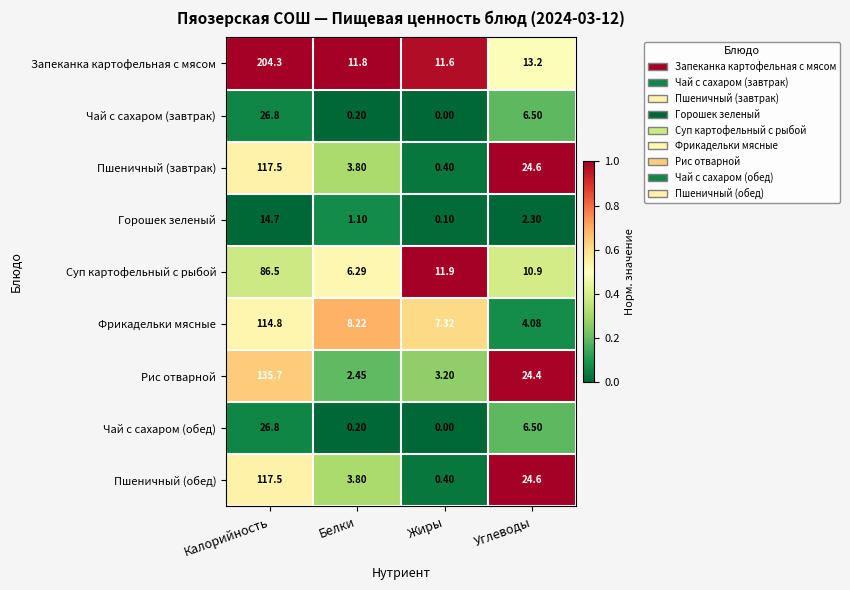

List the labels in order of Горошек зеленый value, largest first.

Калорийность, Углеводы, Белки, Жиры